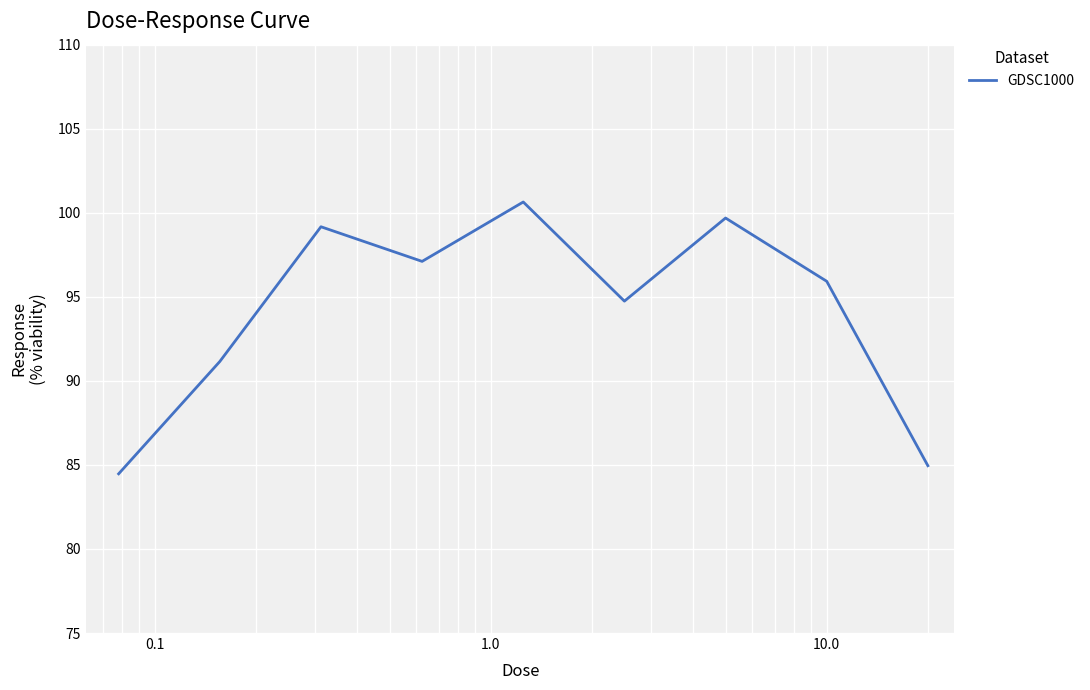

What is the sum of all values?

847.8